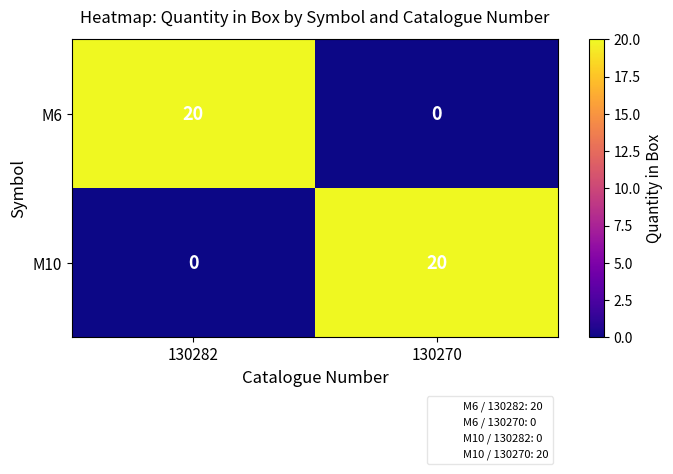

True or false: M6 has a value of 7 at 130282.

False